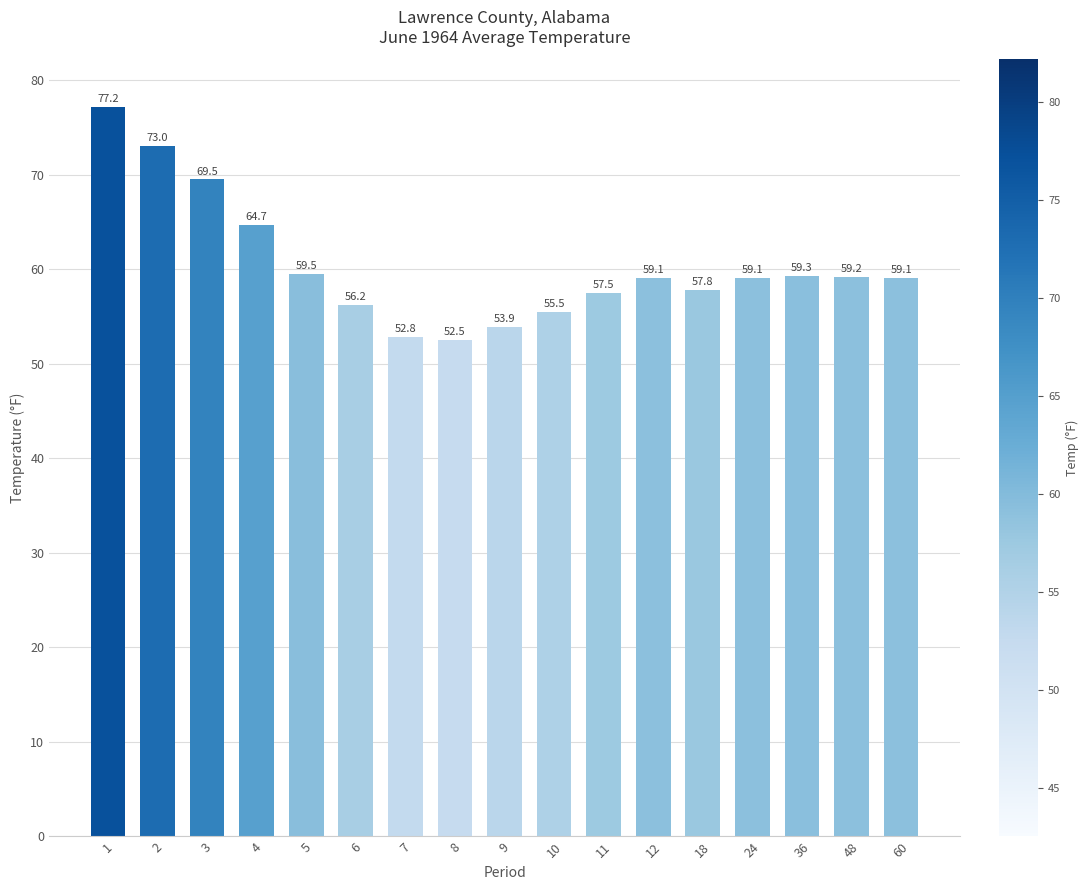

Which has a higher value, 6 or 60?

60